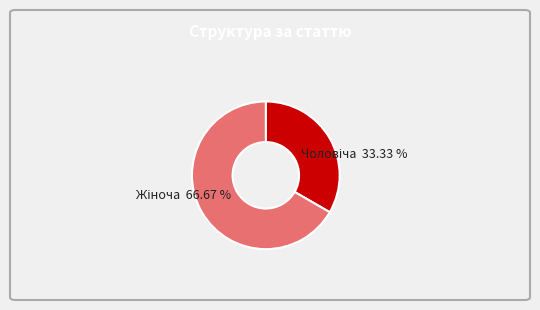

Count the number of slices in the pie.

2